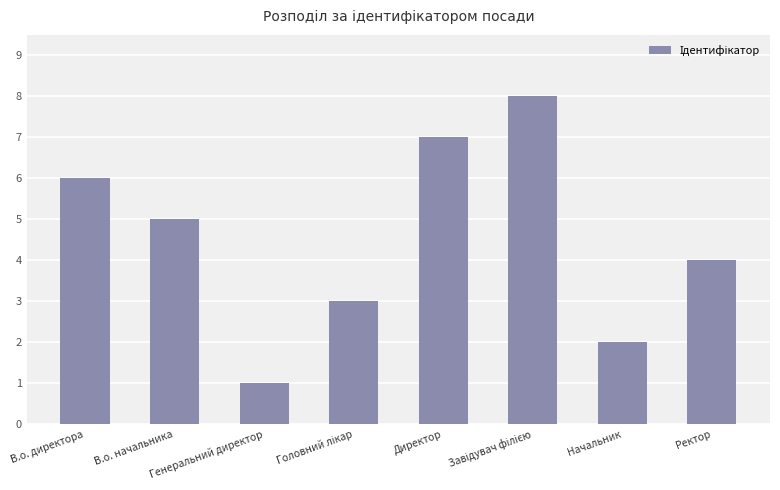

What is the label of the 1st bar from the left?

В.о. директора